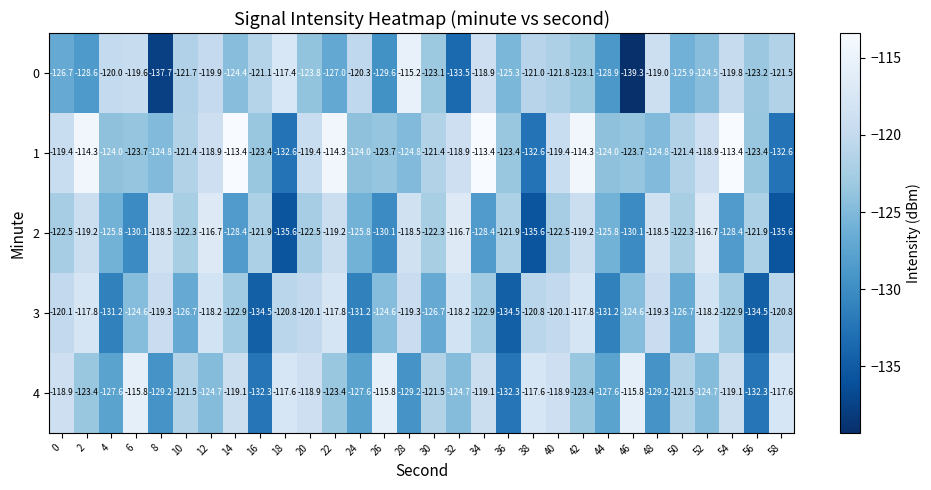

Which series has the largest range (max minus min)?

0